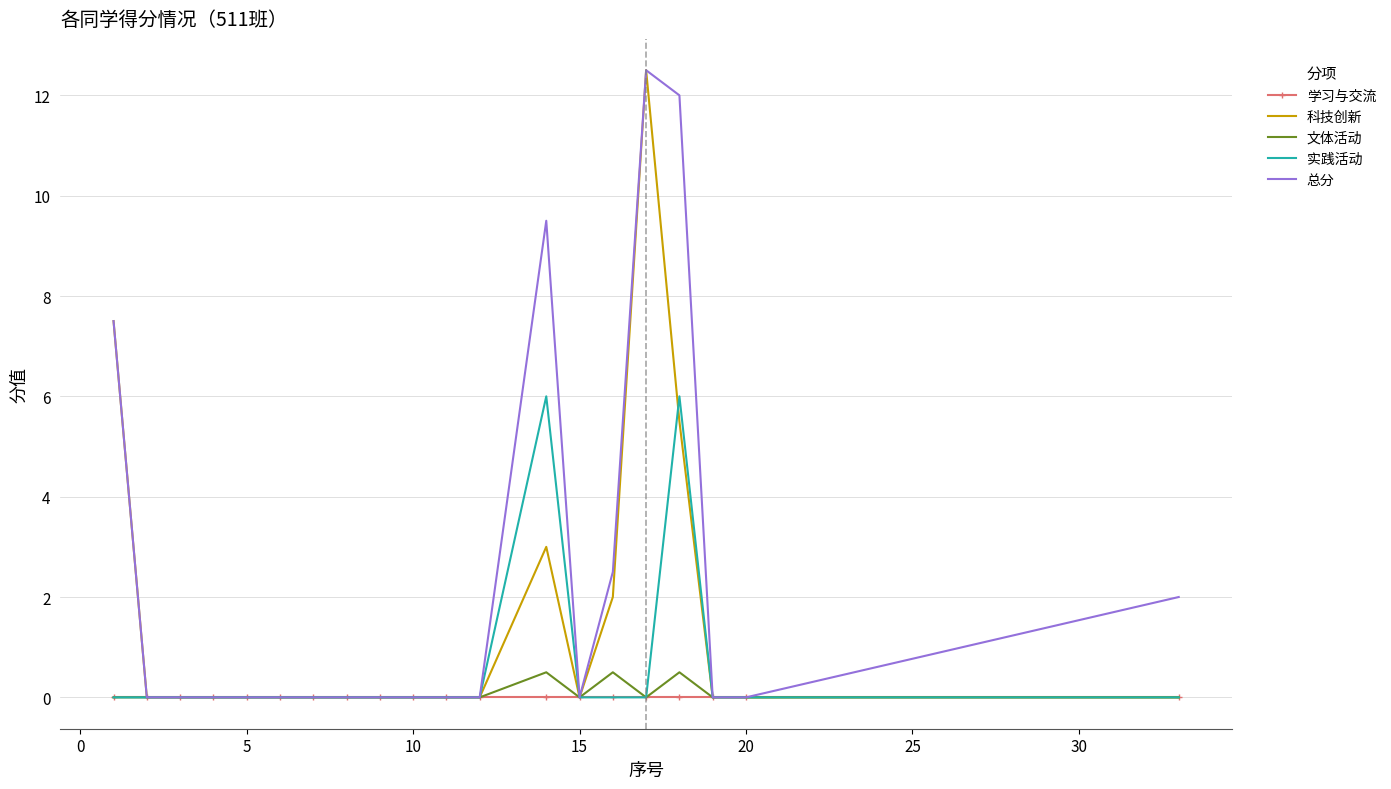

True or false: 实践活动 and 科技创新 intersect in this chart.

True